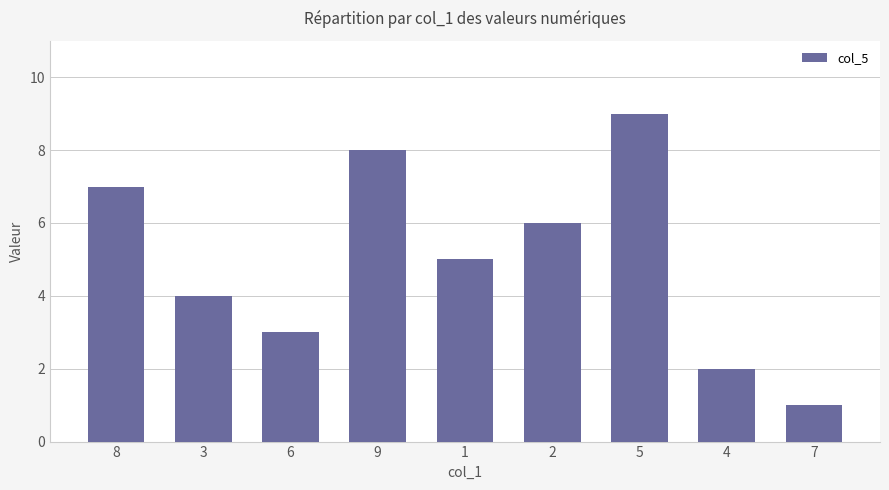

Read the value at 6.

3